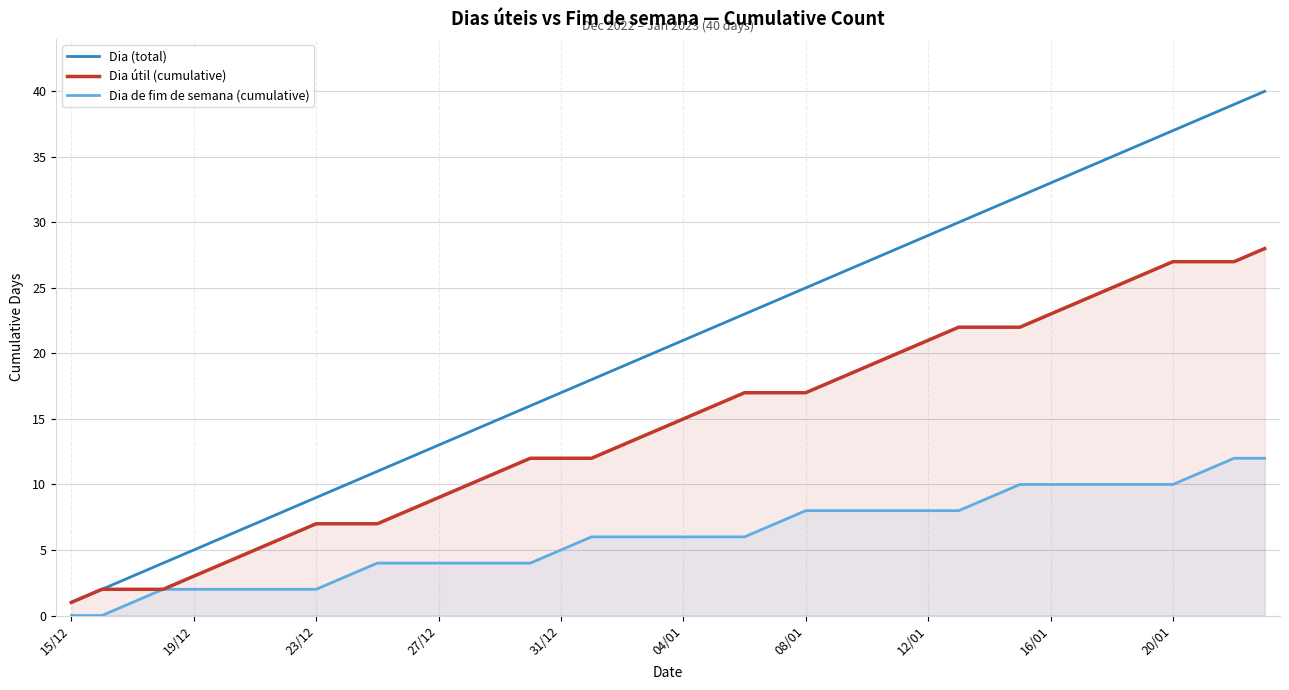

The Dia útil (cumulative) series shows 22 at 31. True or false?

True